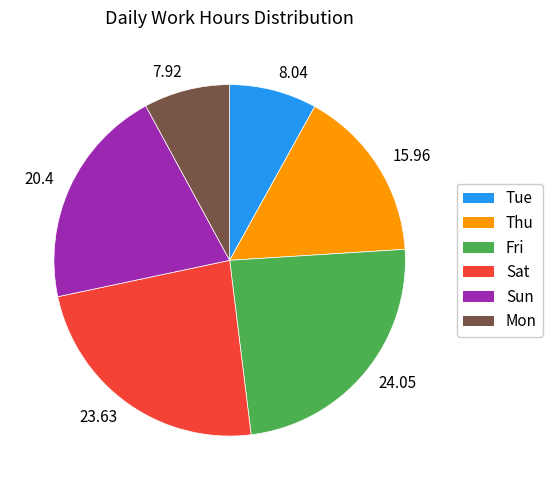

Do 24.05 and 7.92 together represent more than half of the pie?

No